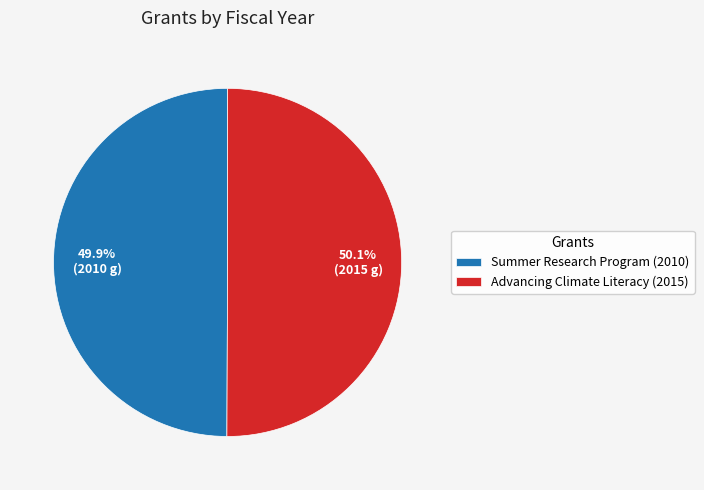

Approximately how many times larger is the value at Advancing Climate Literacy (2015) compared to Summer Research Program (2010)?

1.0